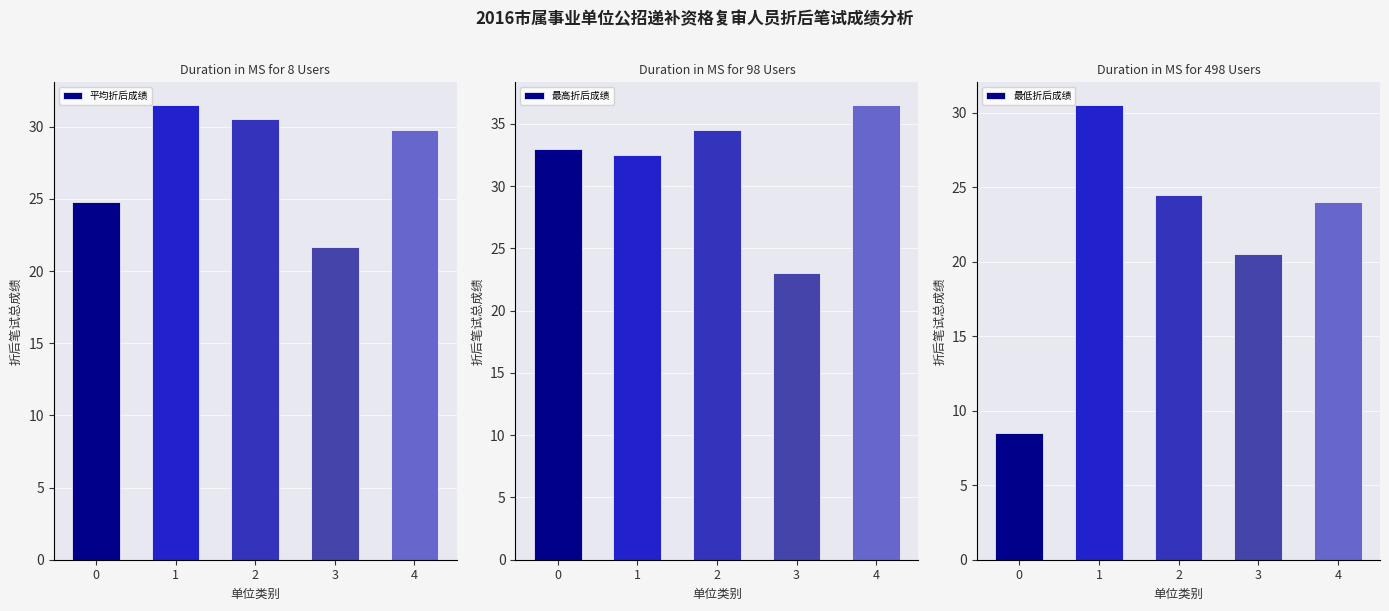

At which label is 最高折后成绩 closest to 29?

1